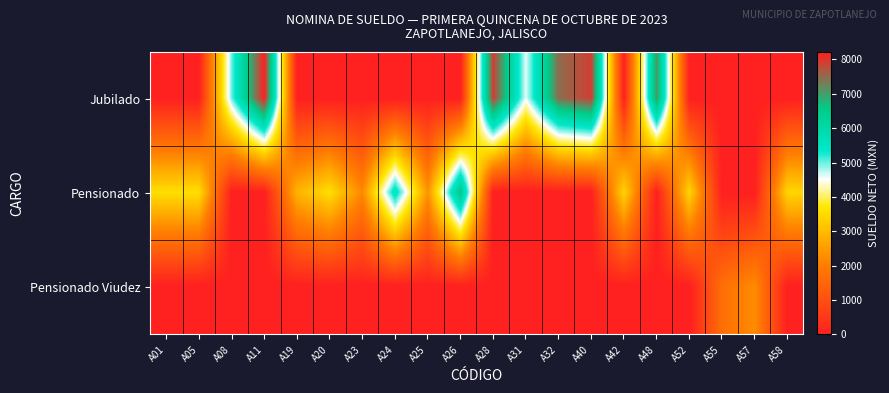

What is the maximum value shown in the chart?

8219